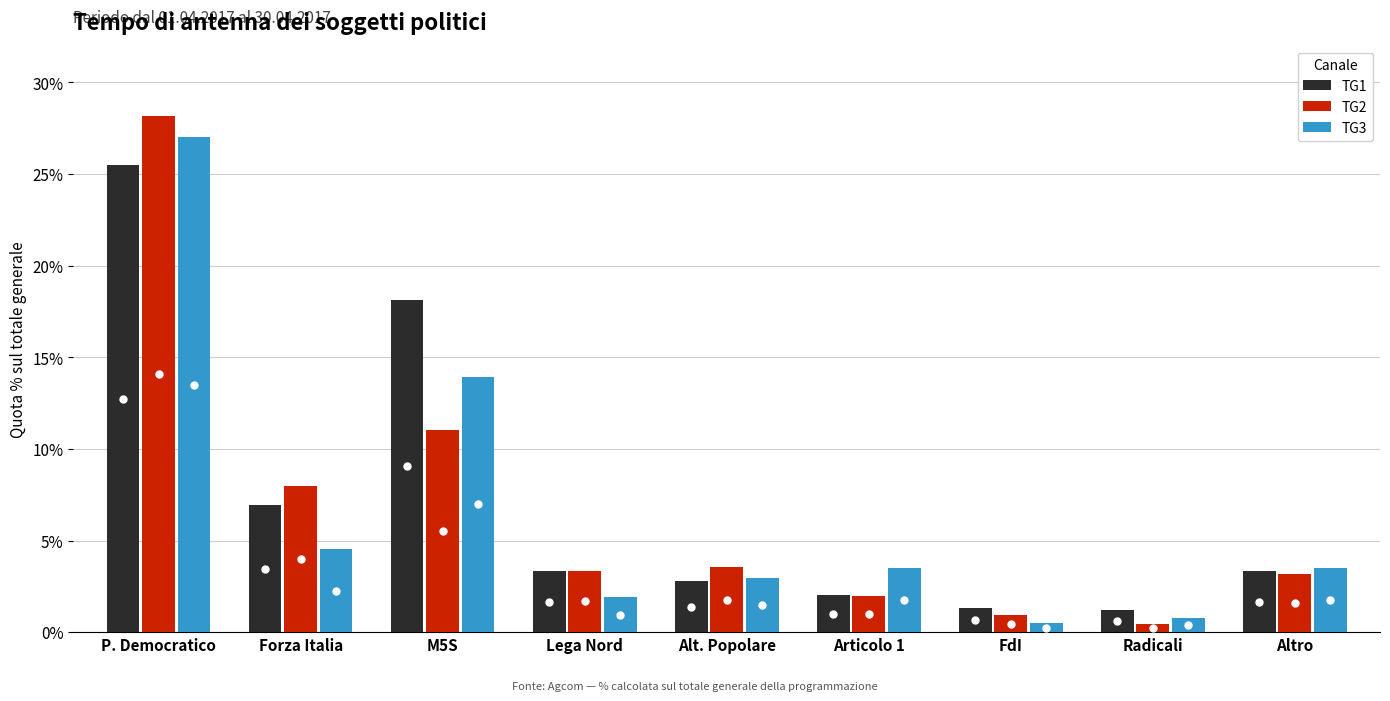

What is the label of the 9th bar from the left?

Altro